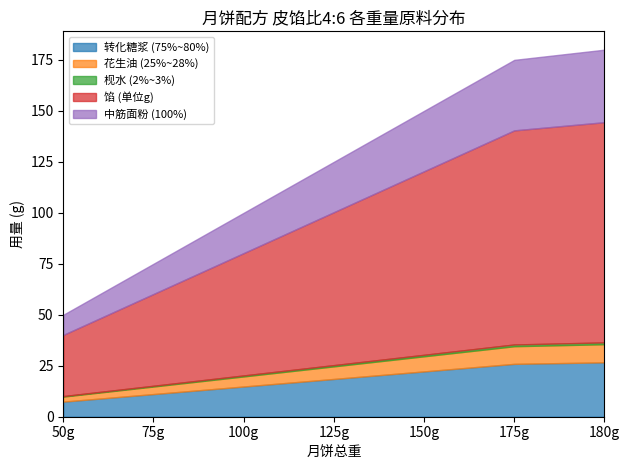

True or false: 转化糖浆 (75%~80%) has a value of 44.1 at 180g.

False